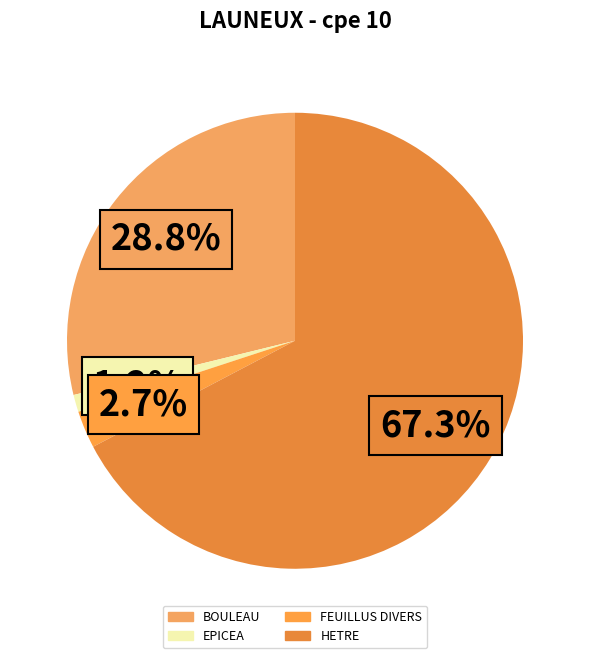

To the nearest percent, what percentage of the pie is EPICEA?

1%